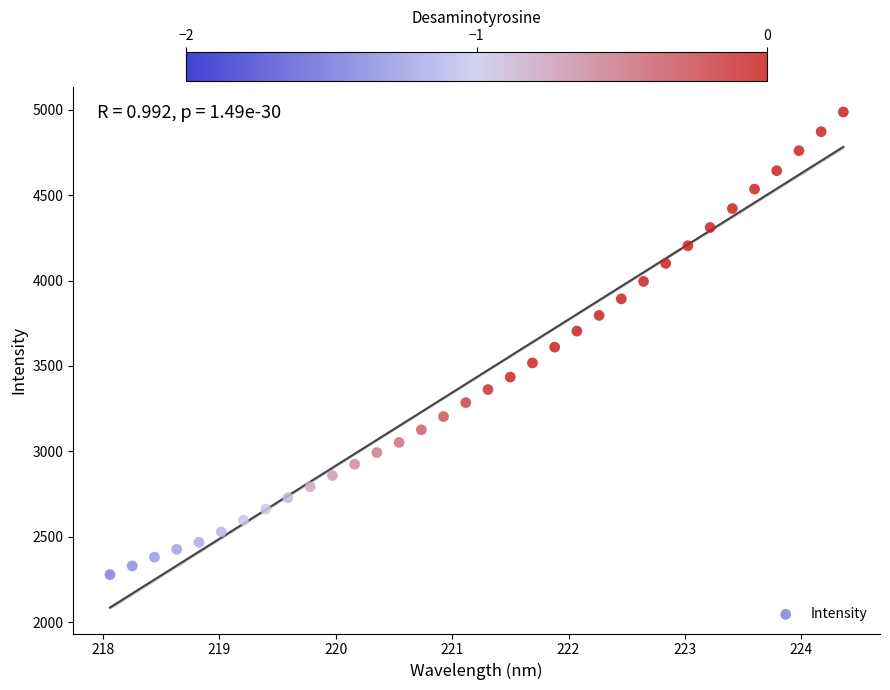

What is the range of X values (max minus min)?

6.3